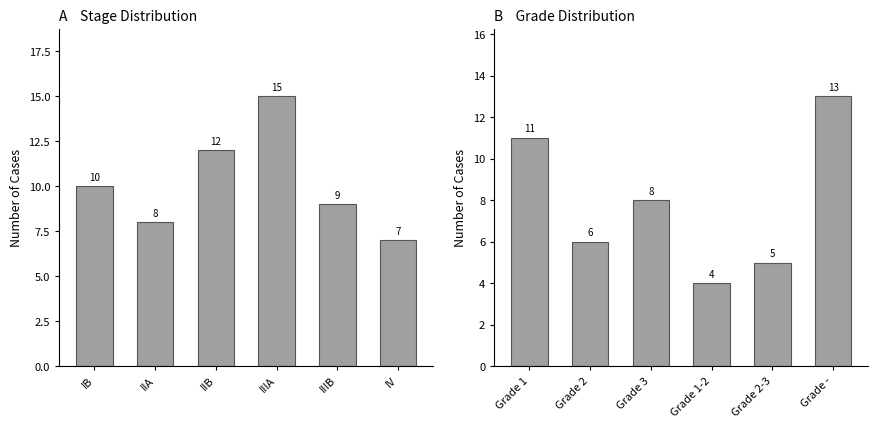

Between IIA and IV, which is larger?

IIA